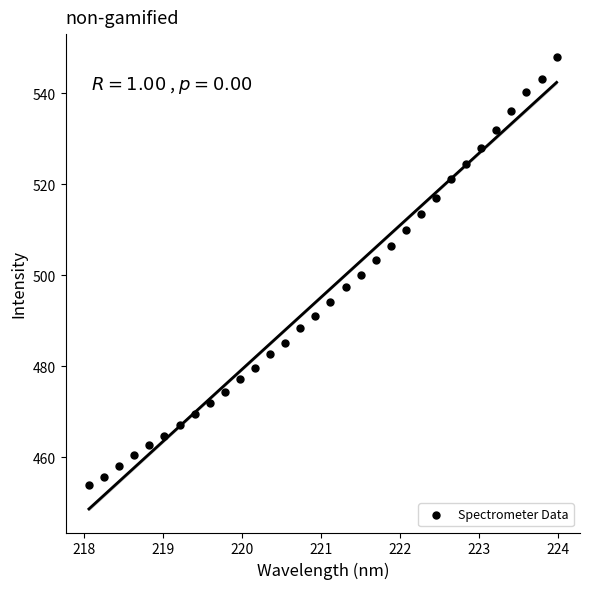

What is the range of X values (max minus min)?

5.9